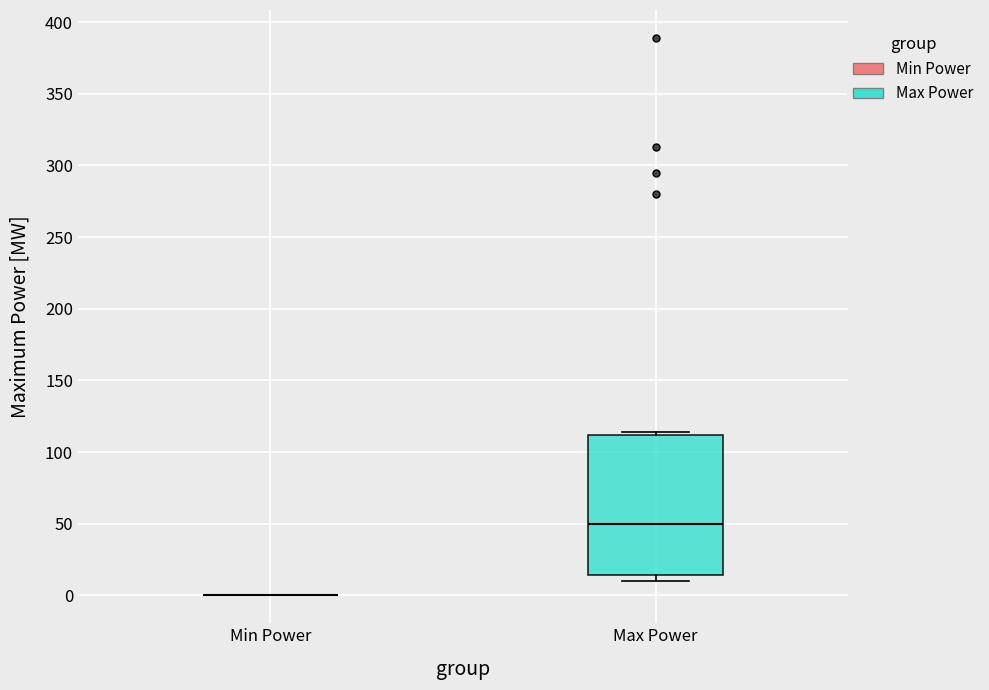

Which box is the tallest, from its lower edge to its upper edge?

Max Power